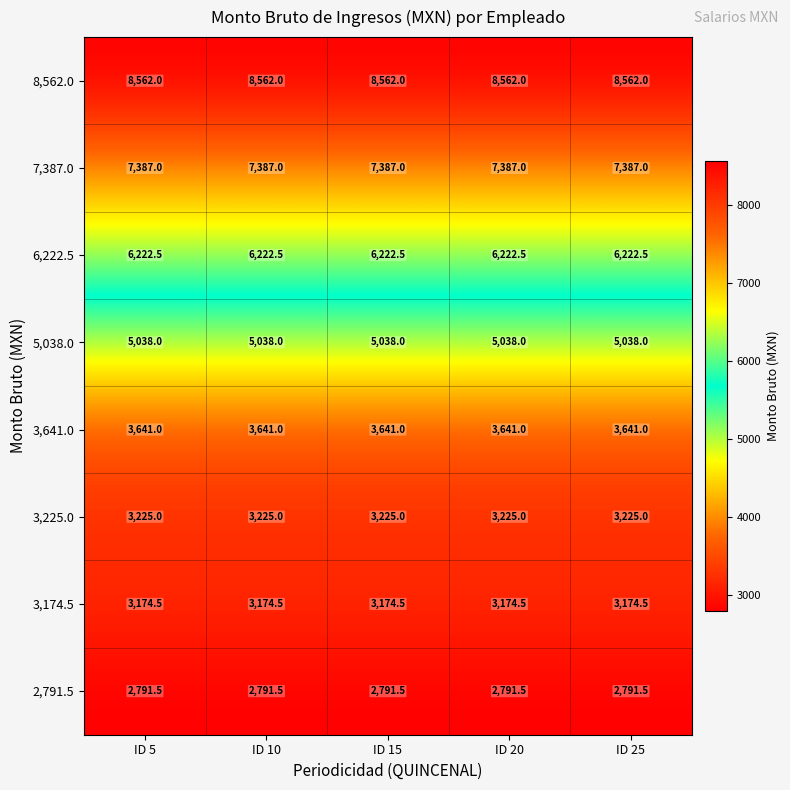

Read the 7,387.0 value at ID 25.

7387.0